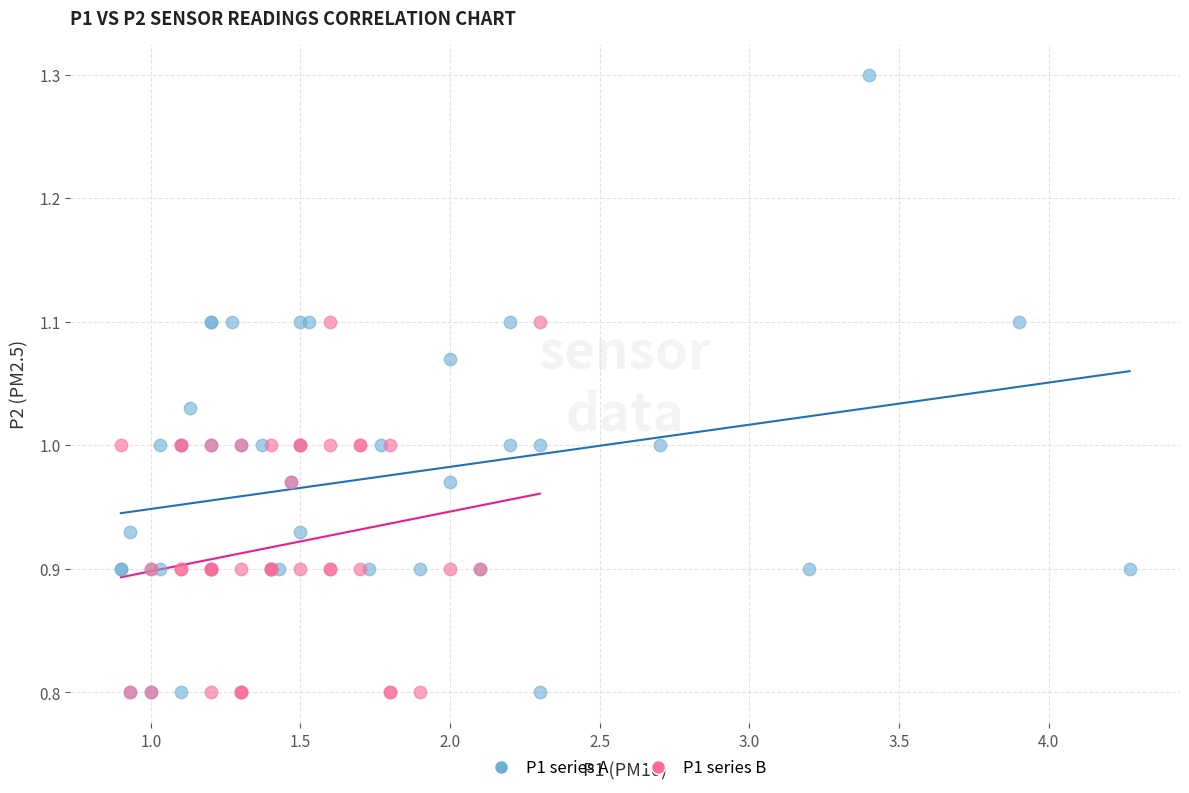

Which series contains the highest Y value?

P1 series A